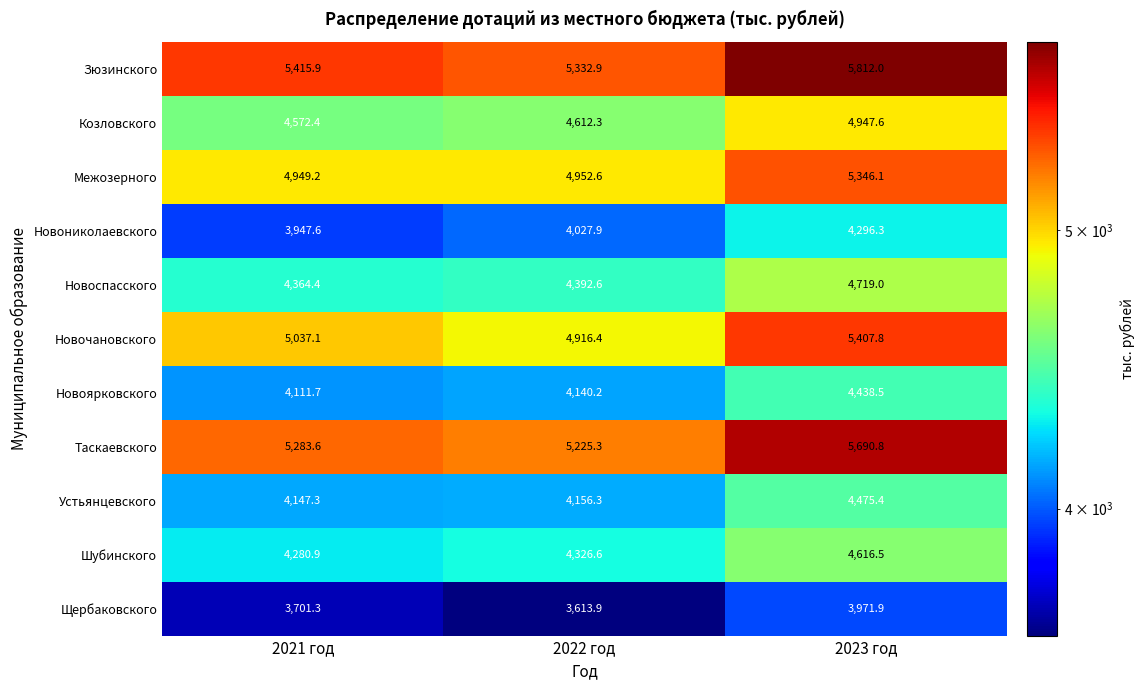

Which series has the largest total across all categories?

Зюзинского